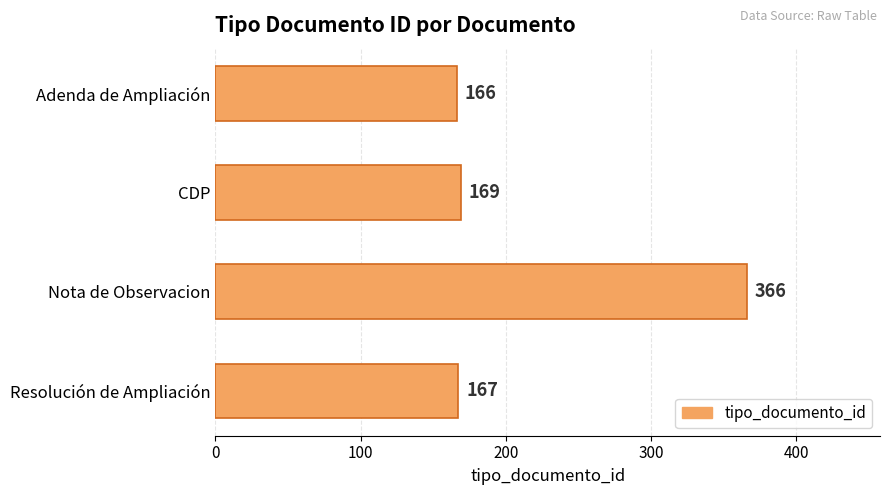

Reading top to bottom, list all the values displayed in this chart.

Adenda de Ampliación=166	CDP=169	Nota de Observacion=366	Resolución de Ampliación=167